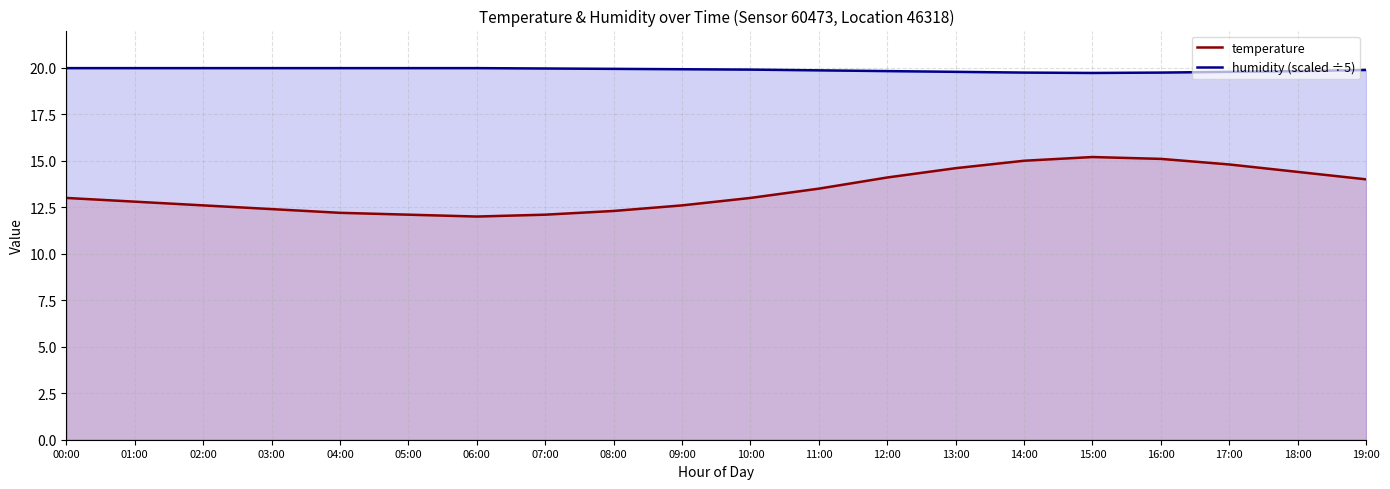

Where is temperature nearest to the value 13?

00:00